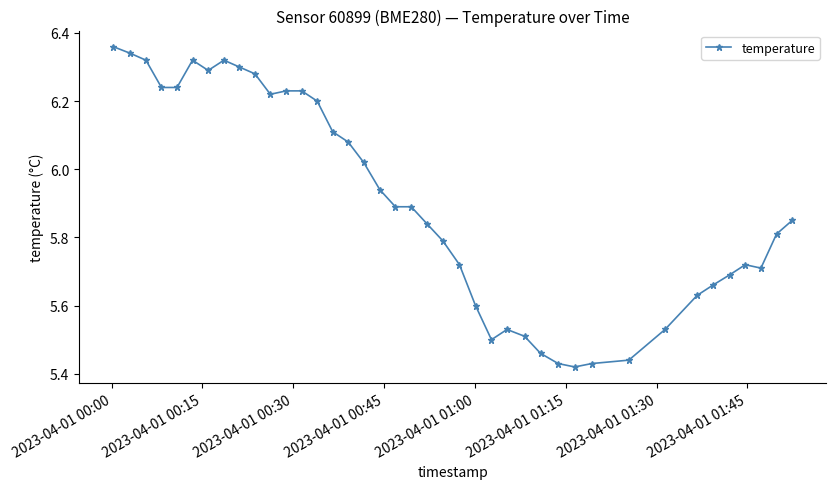

True or false: the data has more than 1 interior local peaks.

True